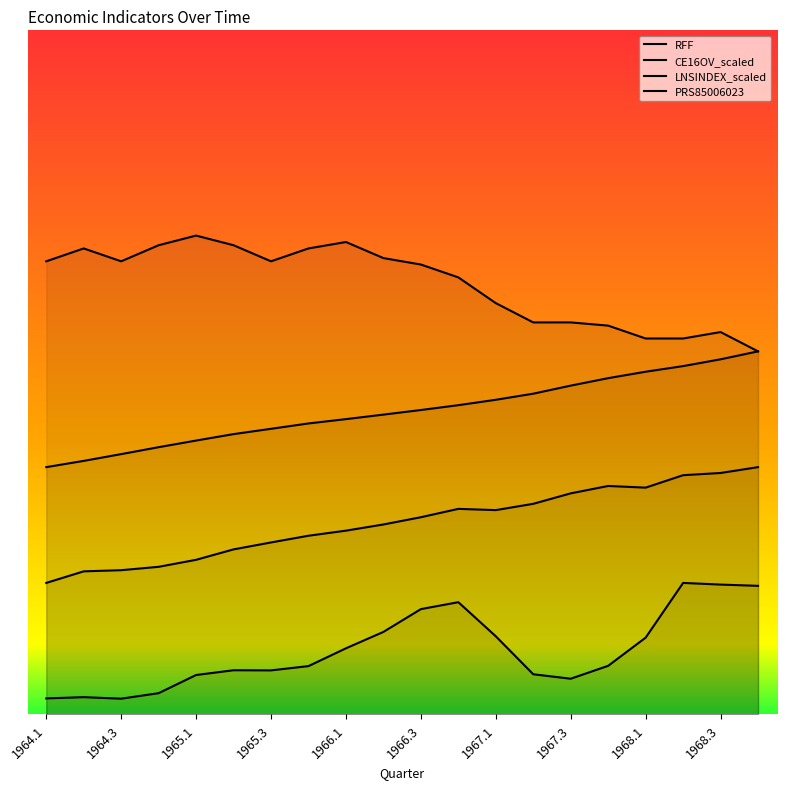

What is the difference between the RFF values at 10 and 1965.3?

16.0